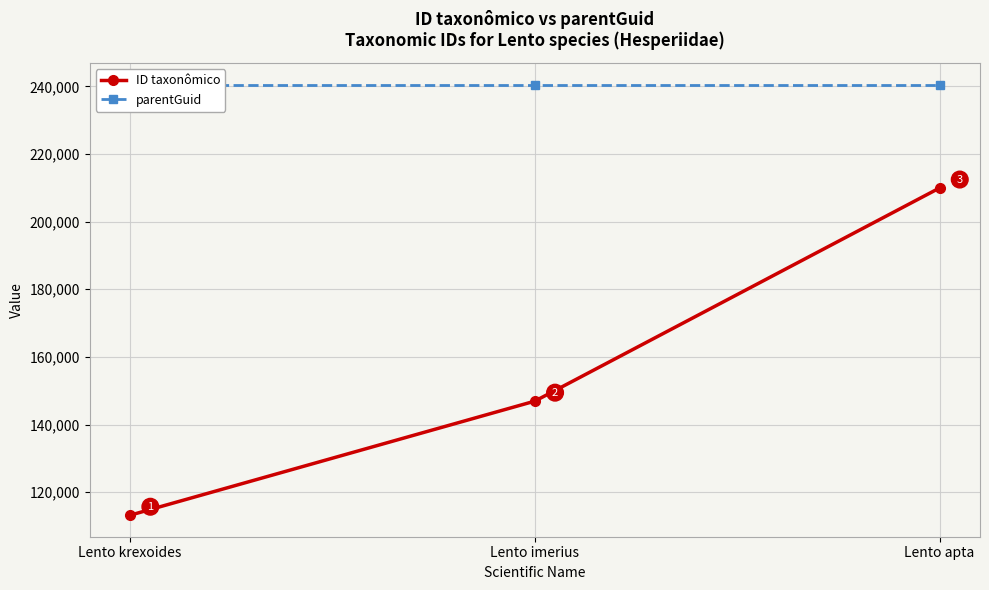

At which category is the sum across all series the highest?

Lento apta